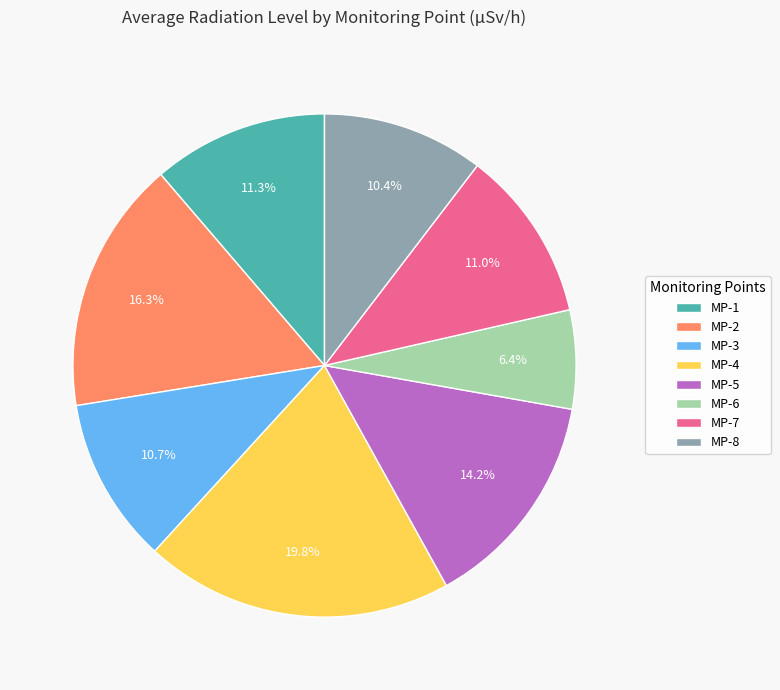

What percentage is NOT represented by MP-3?

89.3%